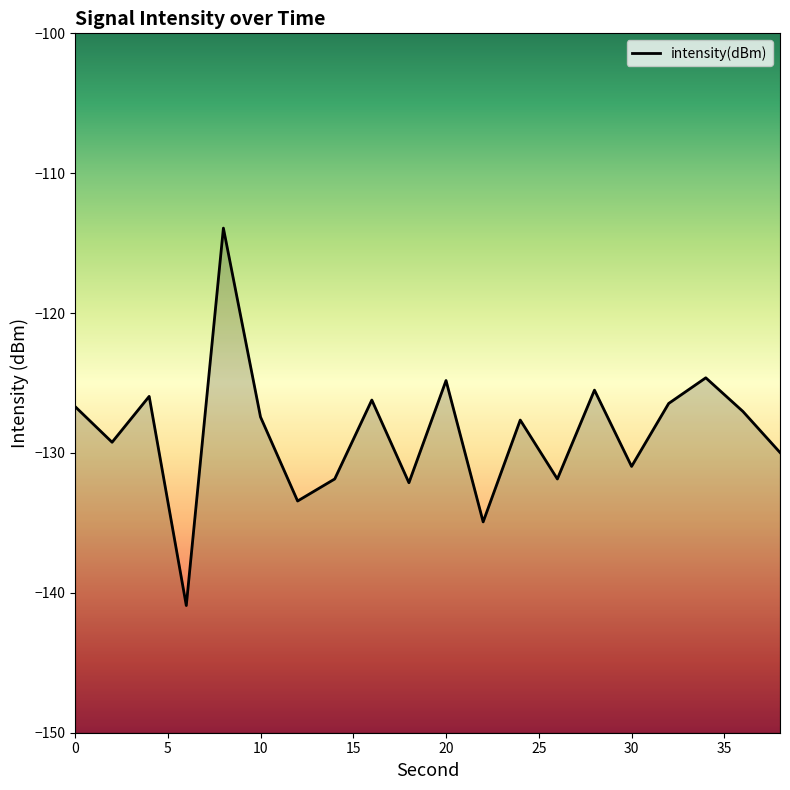

What is the value of the 20th point from the left?

-130.0